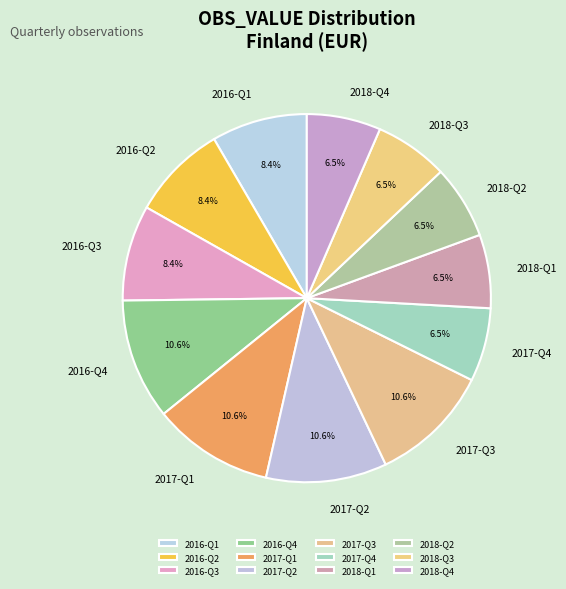

Combined, what portion of the pie is 2017-Q4 and 2016-Q4?

17.1%